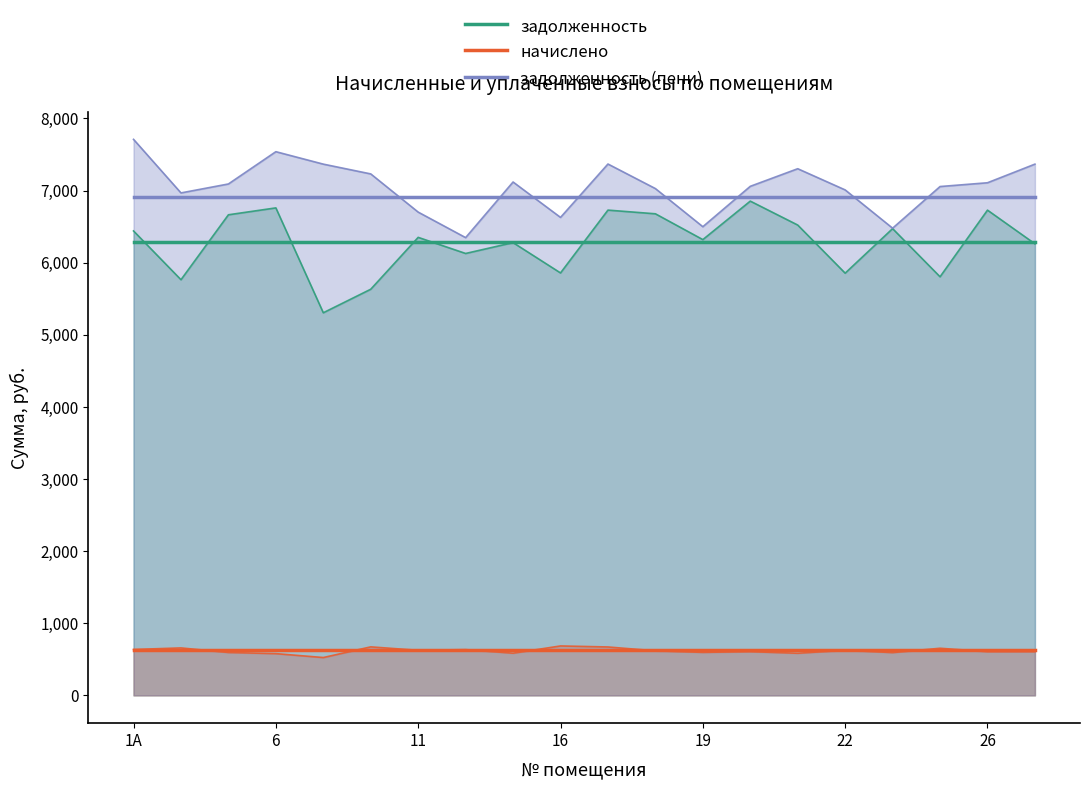

At which category is the sum across all series the highest?

1А